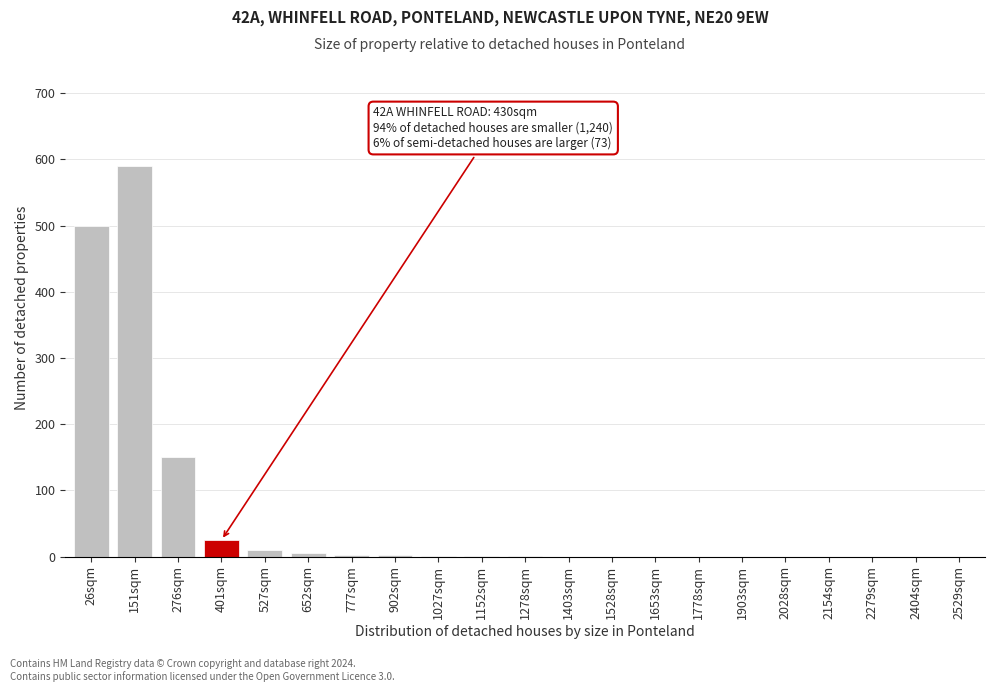

Which has a higher value, 2529sqm or 26sqm?

26sqm